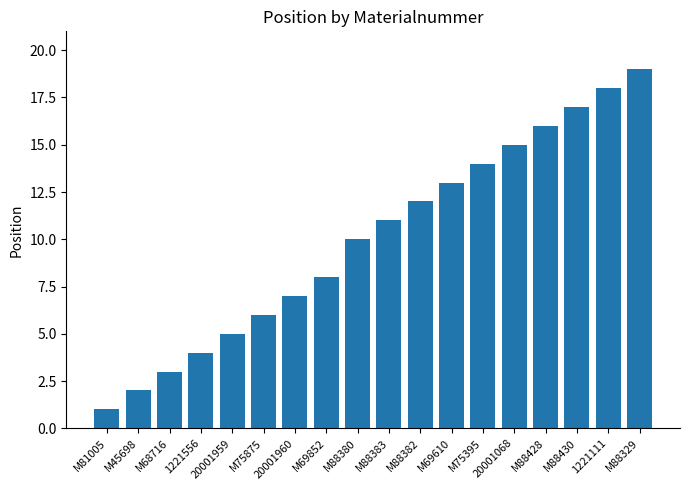

Reading right to left, extract all data points from this chart.

19	18	17	16	15	14	13	12	11	10	8	7	6	5	4	3	2	1